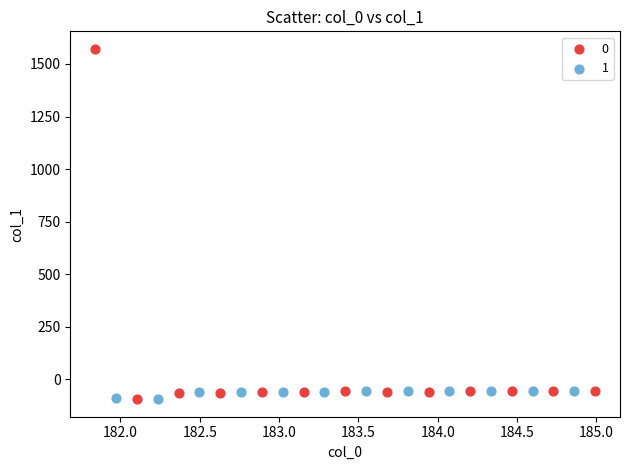

Which series reaches the maximum Y coordinate?

0